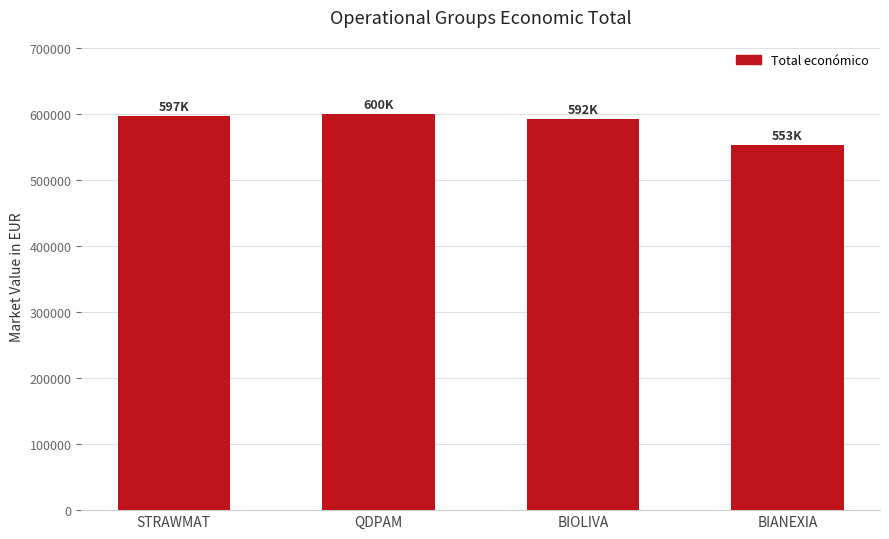

What is the smallest value displayed?

553196